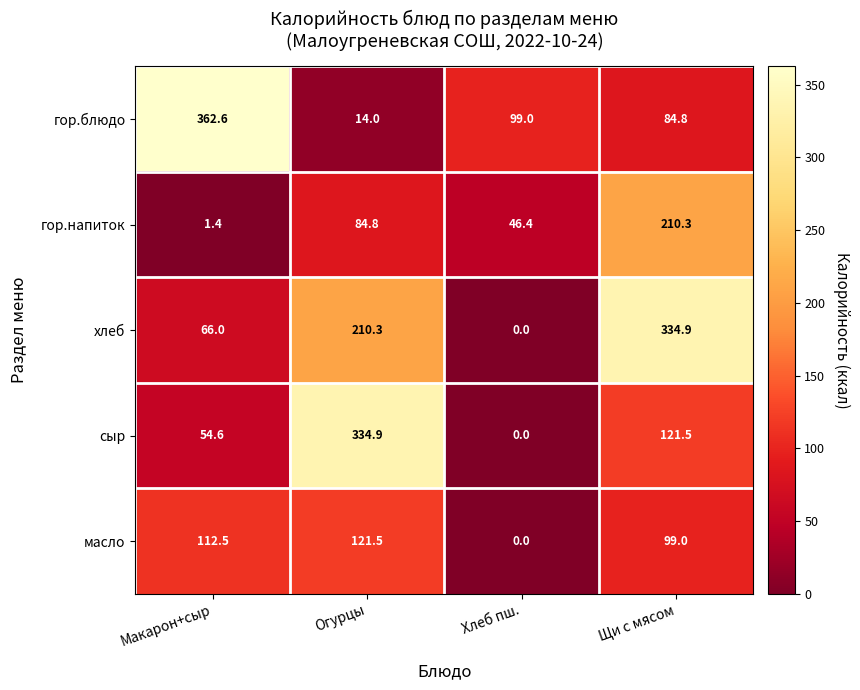

Reading left to right, list all the values displayed in this chart.

гор.блюдо: 362.6	14.0	99.0	84.8
гор.напиток: 1.4	84.8	46.4	210.3
хлеб: 66.0	210.3	0.0	334.9
сыр: 54.6	334.9	0.0	121.5
масло: 112.5	121.5	0.0	99.0